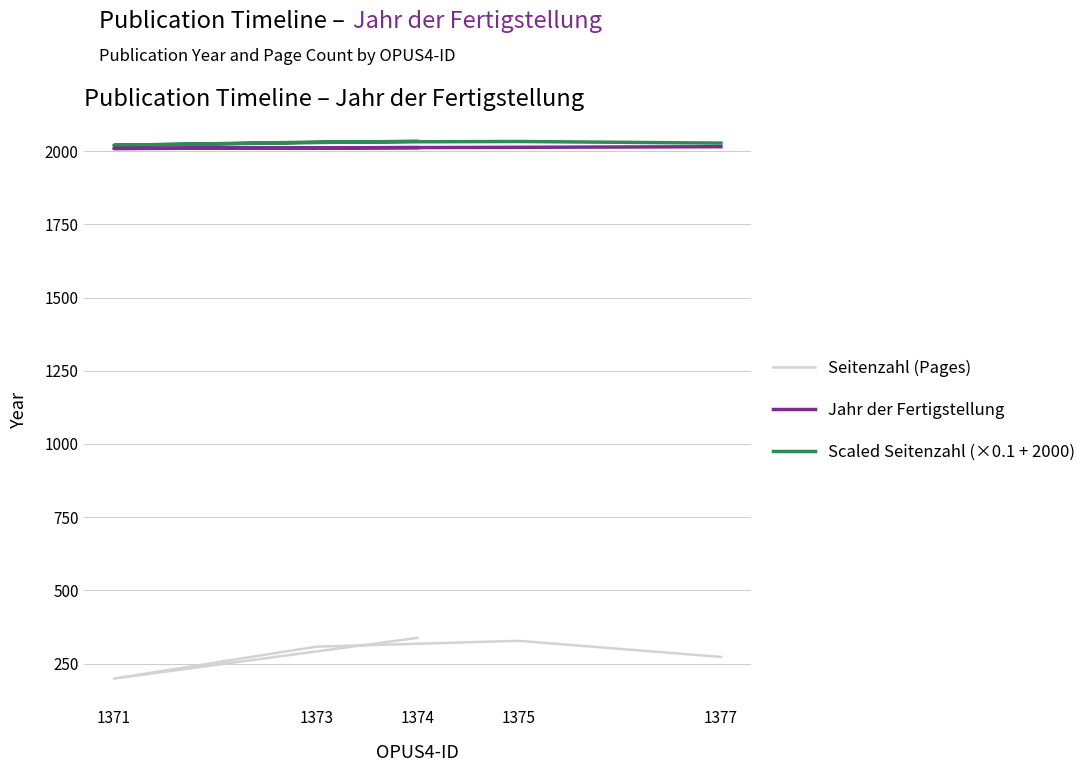

What is the difference between the second highest and minimum values in the Scaled Seitenzahl (×0.1 + 2000) series?

12.9